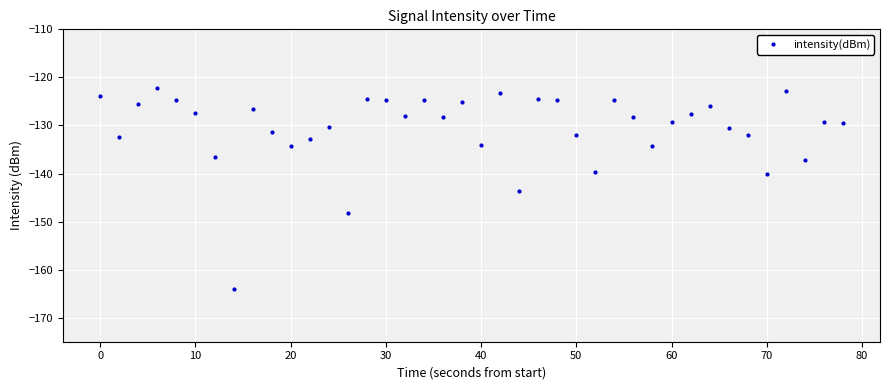

How many categories are shown in the chart?

40